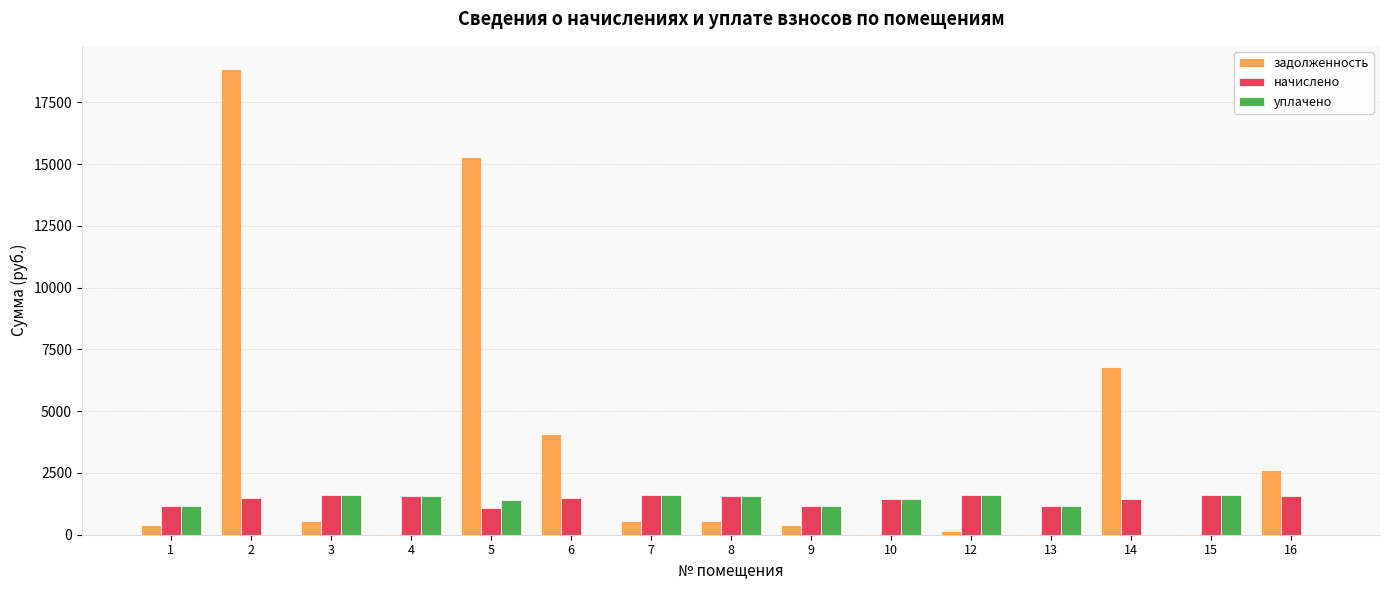

What is the greatest value displayed?

18839.8